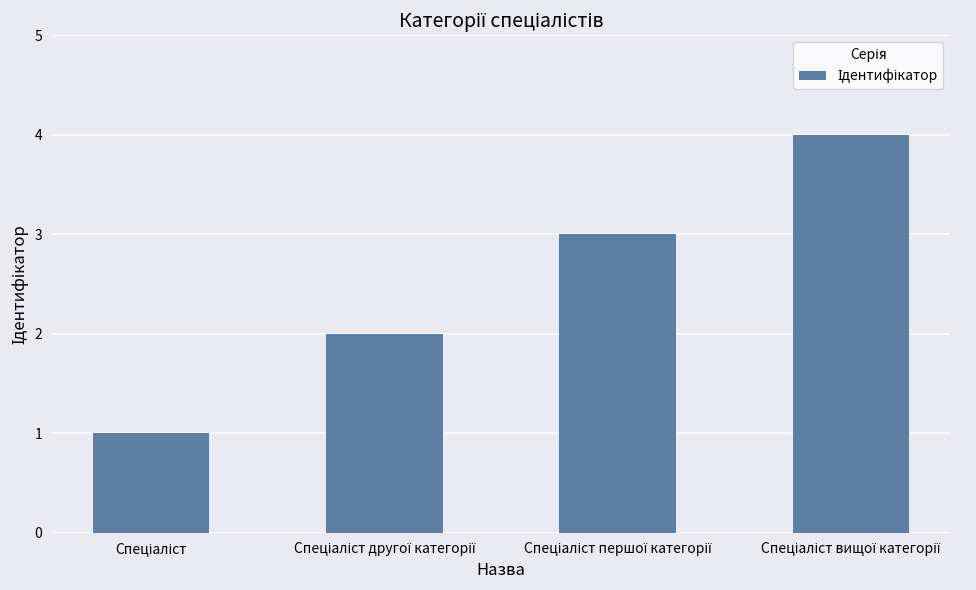

What is the maximum value shown in the chart?

4